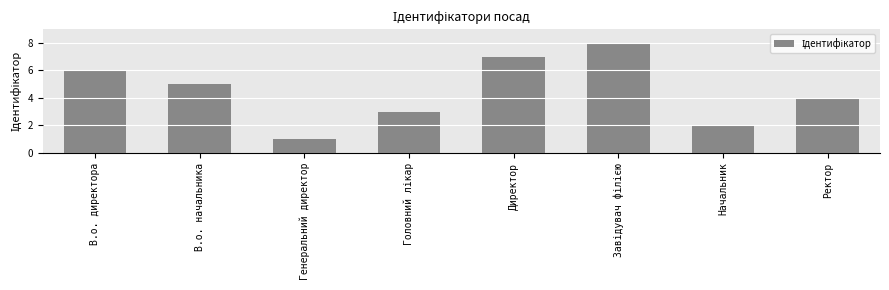

How many values are between 3 and 7?

5